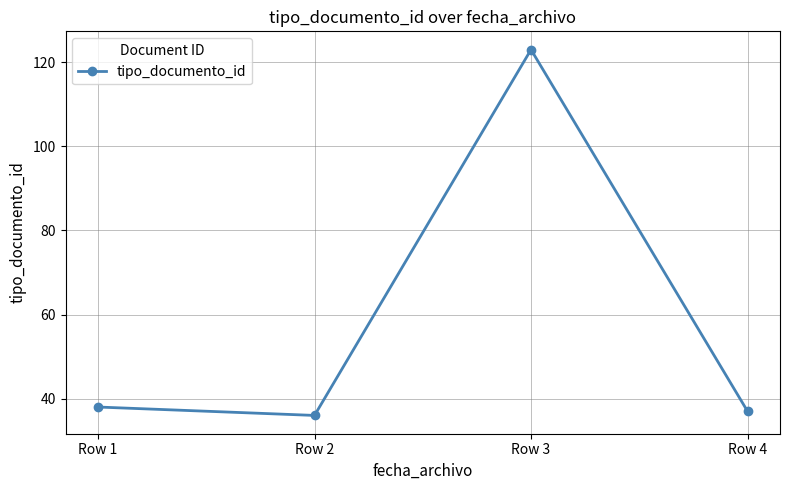

Rank the categories by value from highest to lowest.

Row 3, Row 1, Row 4, Row 2